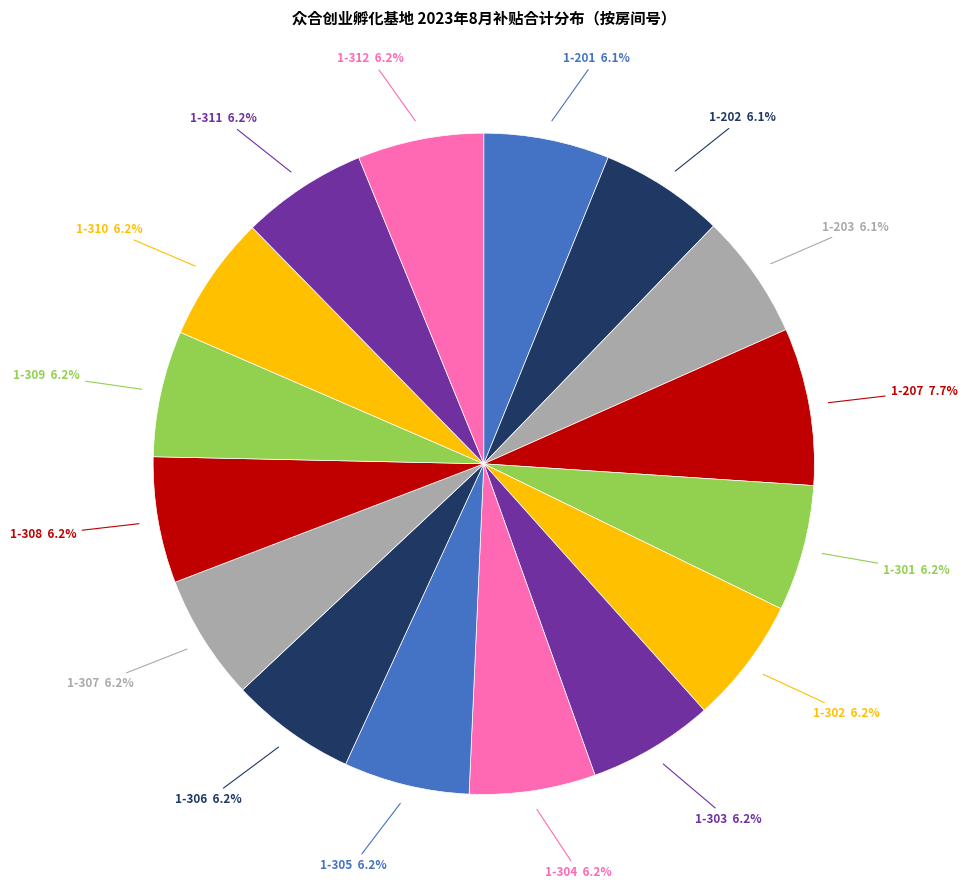

Does any single category account for the majority?

No